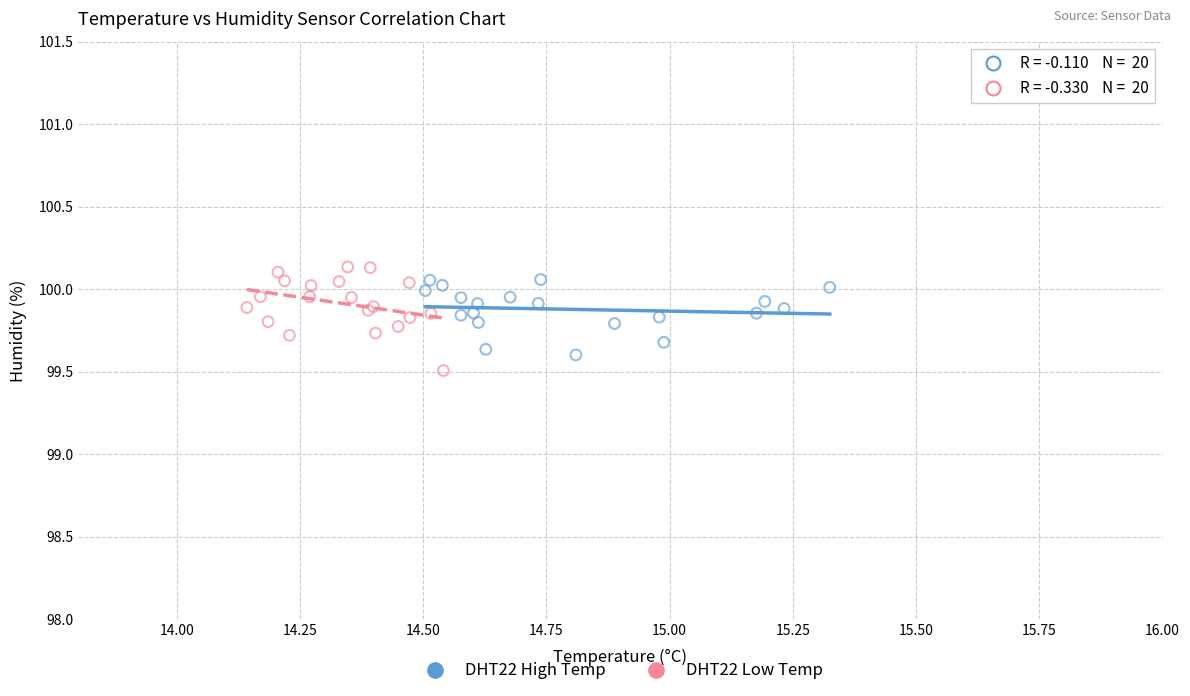

What are all the series names shown in the legend?

DHT22 High Temp, DHT22 Low Temp